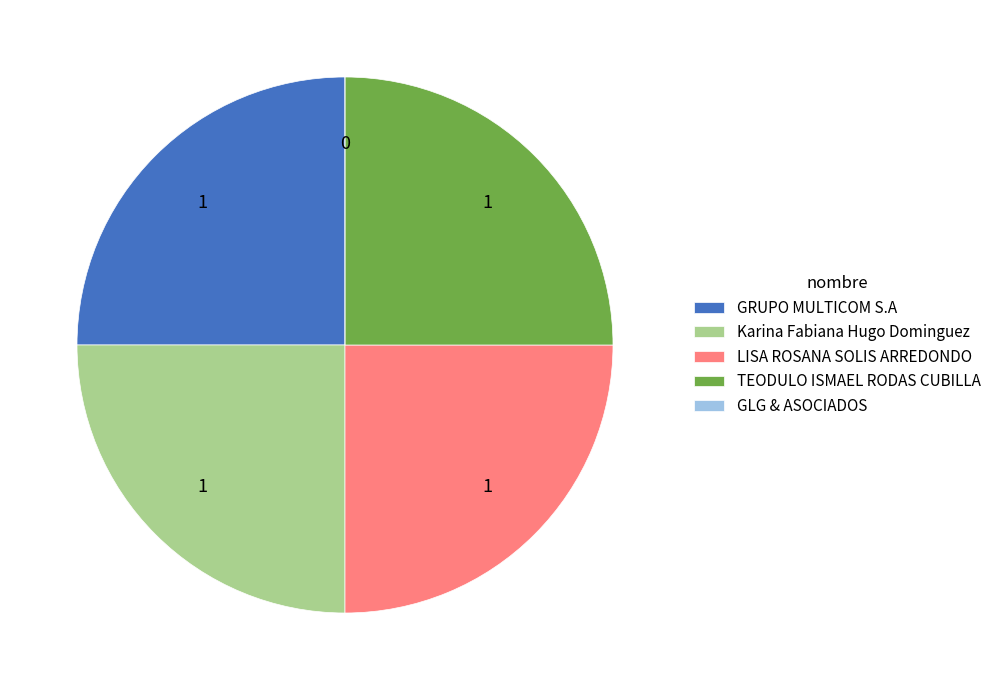

Approximately how many times larger is the value at Karina Fabiana Hugo Dominguez compared to TEODULO ISMAEL RODAS CUBILLA?

1.0